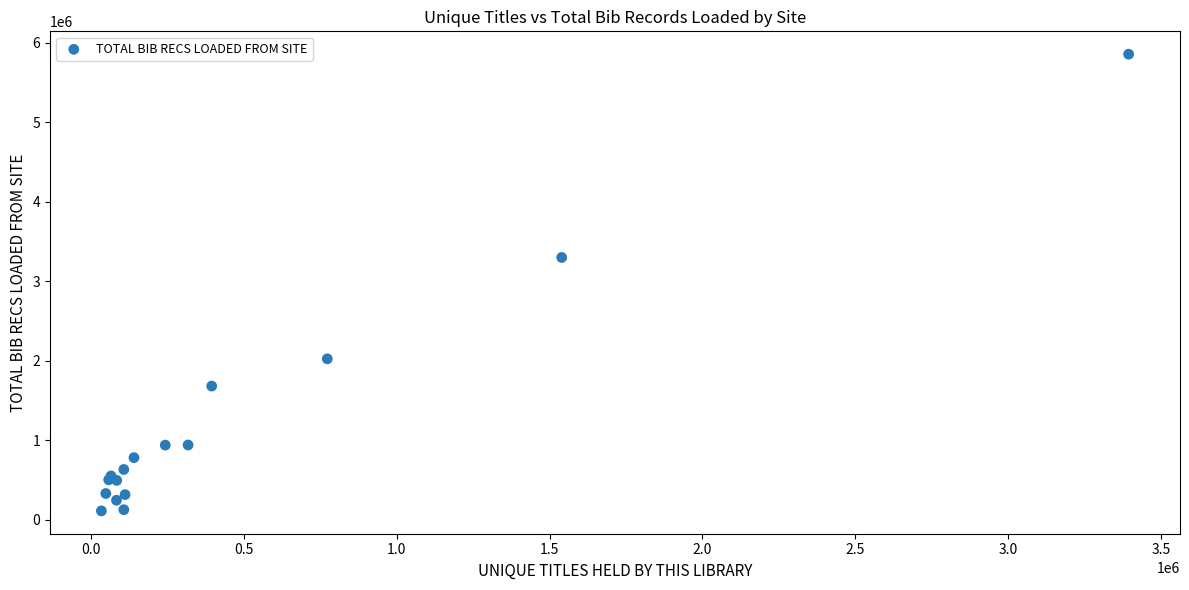

What Y value in the scatter plot is closest to 2983291?

3298393